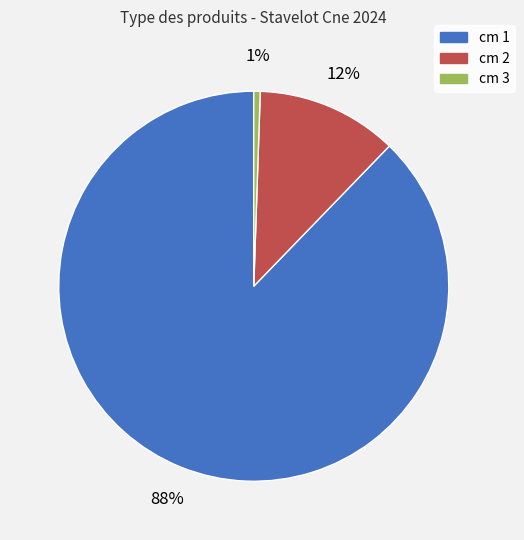

Does any single category account for the majority?

Yes